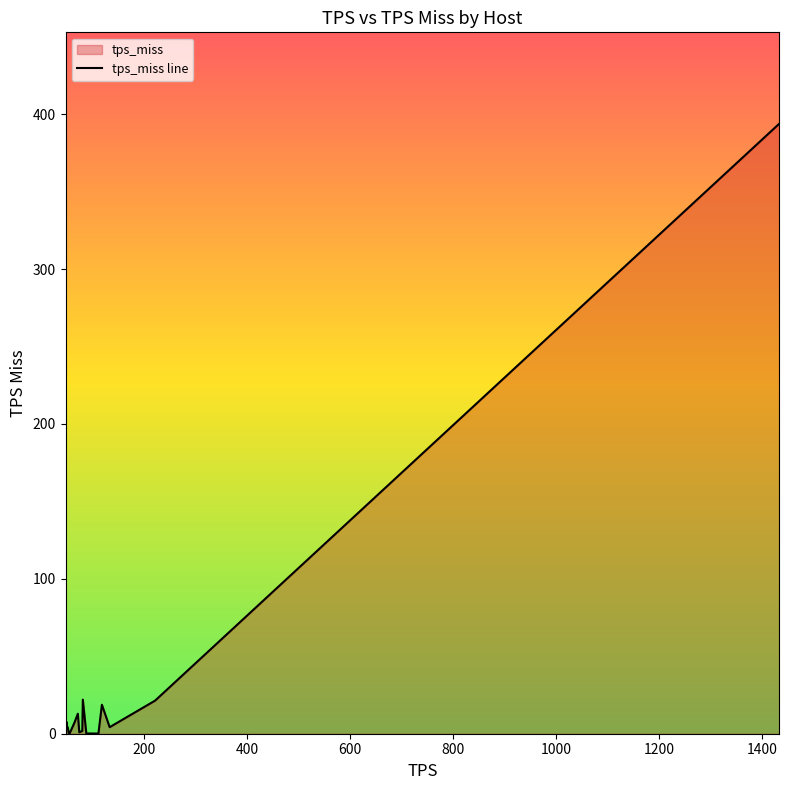

What is the difference between the maximum and minimum values?

393.8